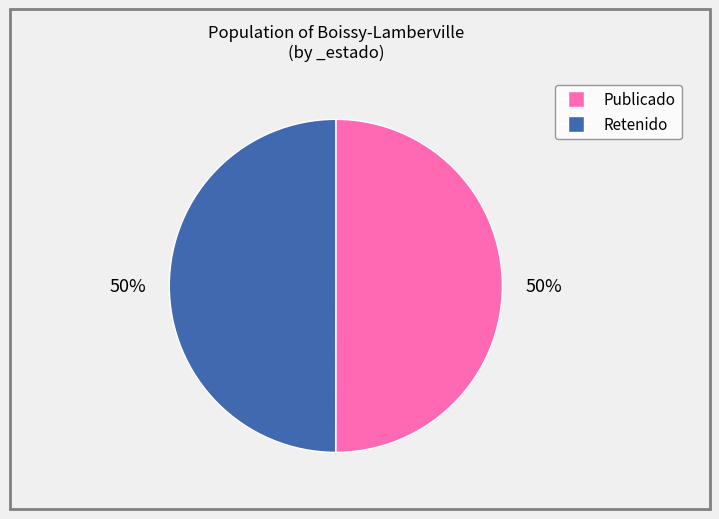

To the nearest percent, what is the average slice percentage?

50%